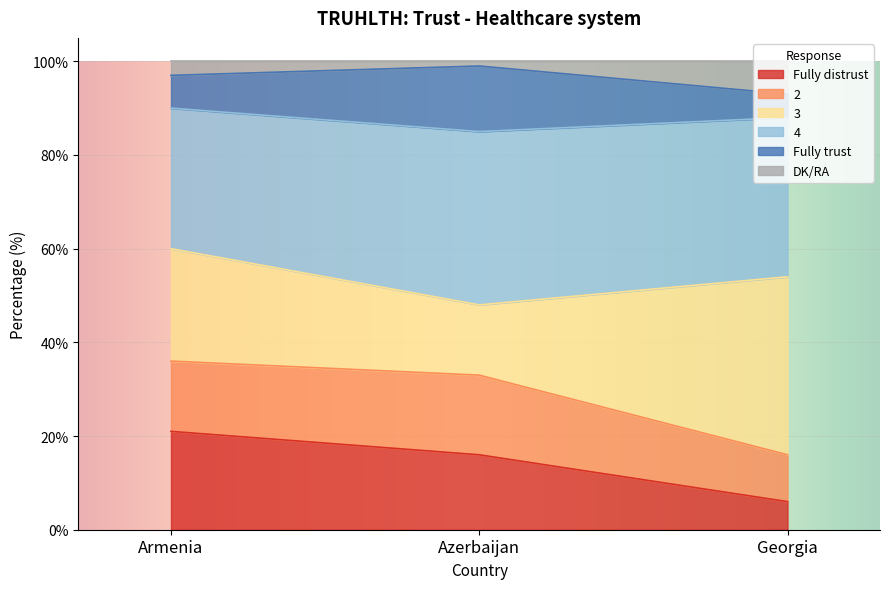

What is the total value across all series at Georgia?

100